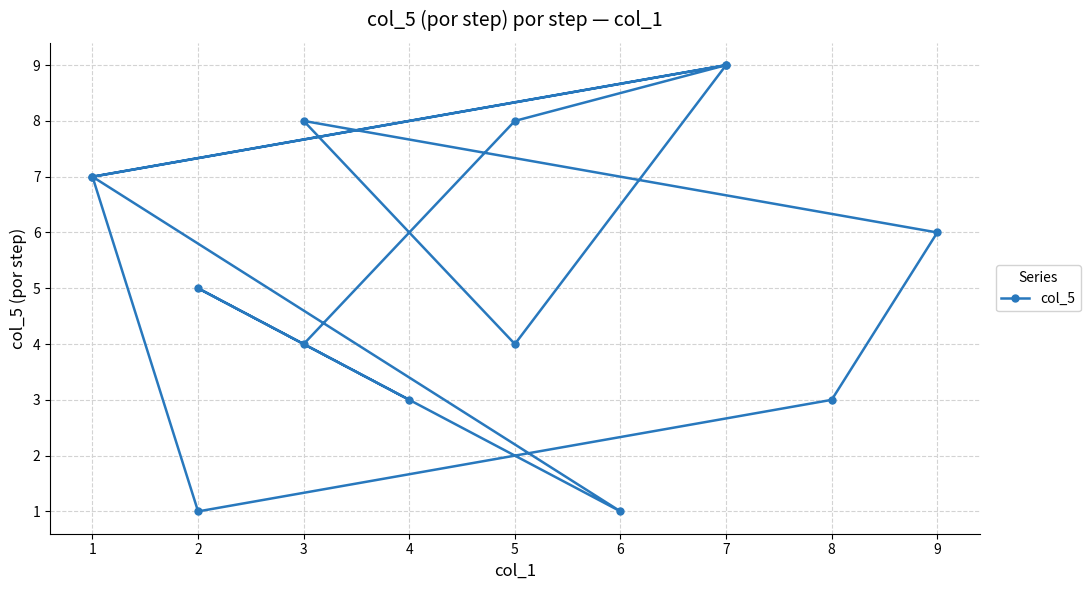

List the labels in order of value, largest first.

7, 7, 5, 3, 1, 1, 9, 2, 3, 5, 8, 4, 2, 6